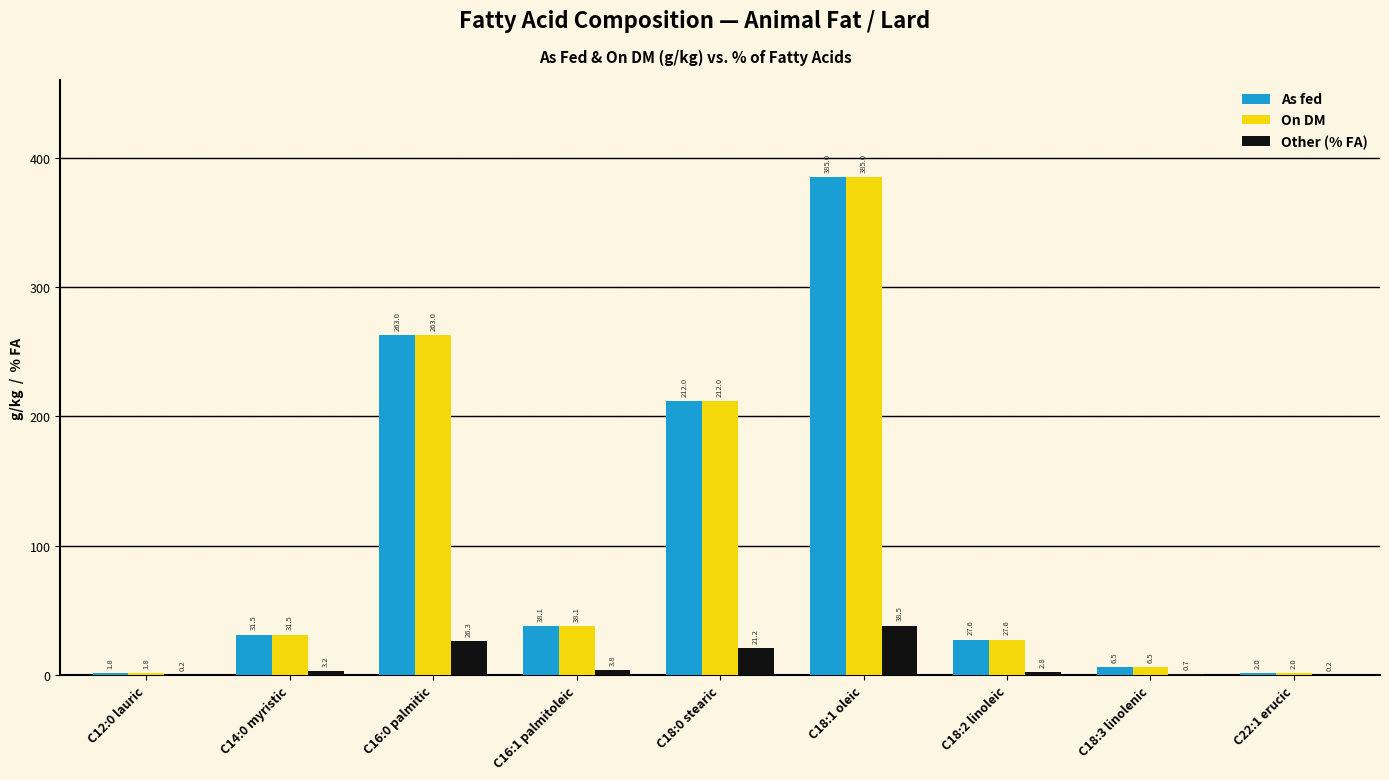

Which category has the highest value in the As fed series?

C18:1 oleic